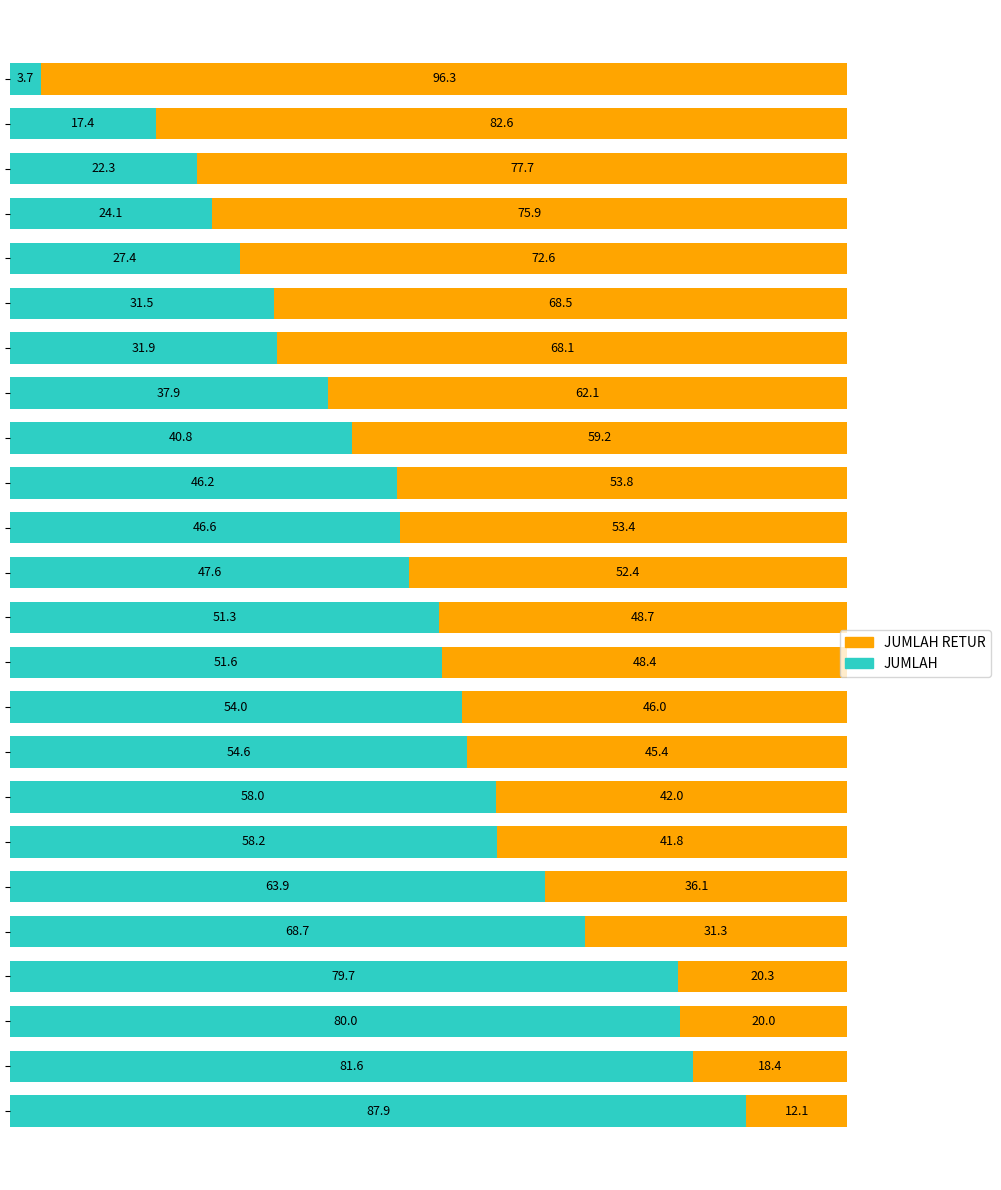

What is the lowest value of the JUMLAH series?

3.7